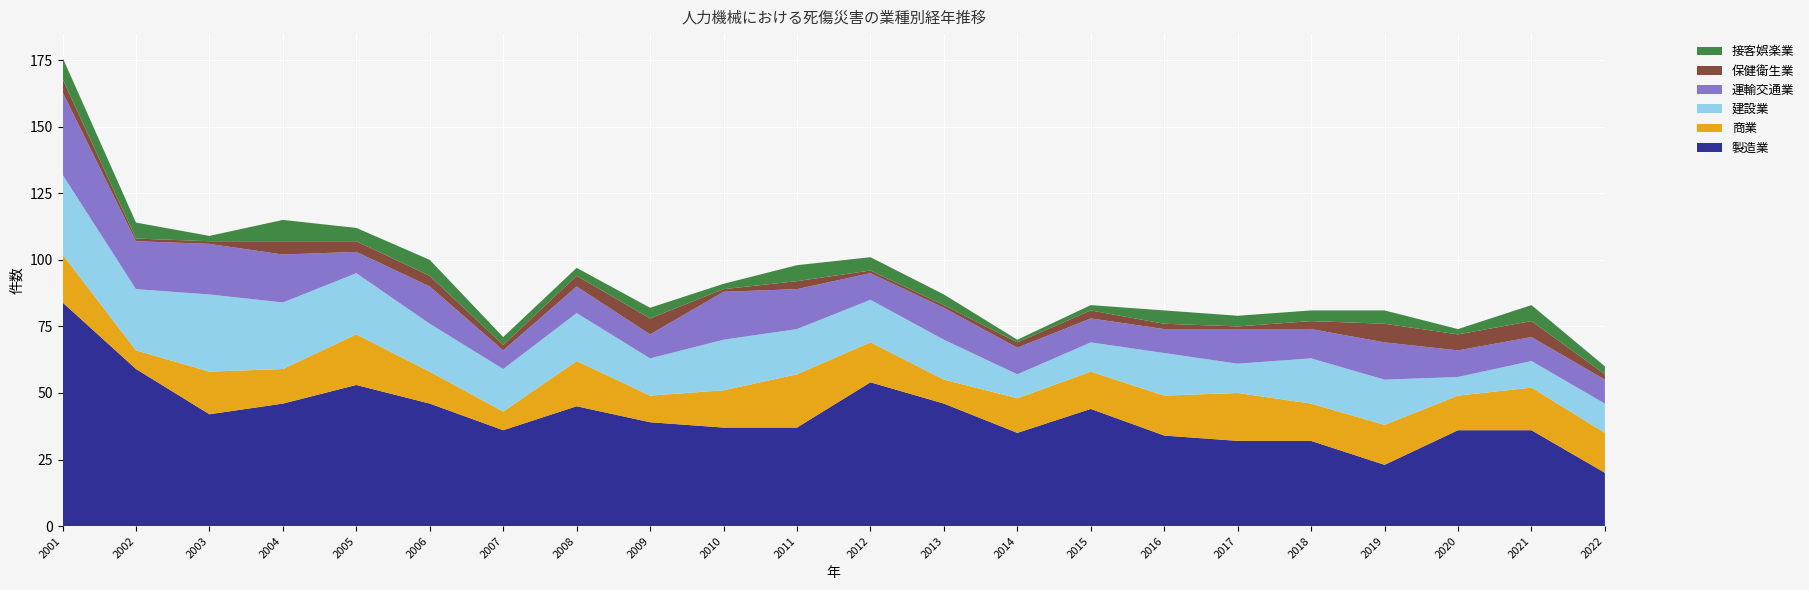

Reading left to right, what are all the values shown in this chart?

製造業: 2001=84	2002=59	2003=42	2004=46	2005=53	2006=46	2007=36	2008=45	2009=39	2010=37	2011=37	2012=54	2013=46	2014=35	2015=44	2016=34	2017=32	2018=32	2019=23	2020=36	2021=36	2022=20
商業: 2001=18	2002=7	2003=16	2004=13	2005=19	2006=12	2007=7	2008=17	2009=10	2010=14	2011=20	2012=15	2013=9	2014=13	2015=14	2016=15	2017=18	2018=14	2019=15	2020=13	2021=16	2022=15
建設業: 2001=30	2002=23	2003=29	2004=25	2005=23	2006=18	2007=16	2008=18	2009=14	2010=19	2011=17	2012=16	2013=15	2014=9	2015=11	2016=16	2017=11	2018=17	2019=17	2020=7	2021=10	2022=11
運輸交通業: 2001=31	2002=18	2003=19	2004=18	2005=8	2006=14	2007=7	2008=10	2009=9	2010=18	2011=15	2012=10	2013=12	2014=10	2015=9	2016=9	2017=13	2018=11	2019=14	2020=10	2021=9	2022=9
保健衛生業: 2001=5	2002=1	2003=1	2004=5	2005=4	2006=4	2007=2	2008=4	2009=6	2010=1	2011=3	2012=1	2013=1	2014=2	2015=3	2016=2	2017=1	2018=3	2019=7	2020=6	2021=6	2022=2
接客娯楽業: 2001=8	2002=6	2003=2	2004=8	2005=5	2006=6	2007=3	2008=3	2009=4	2010=2	2011=6	2012=5	2013=4	2014=1	2015=2	2016=5	2017=4	2018=4	2019=5	2020=2	2021=6	2022=3